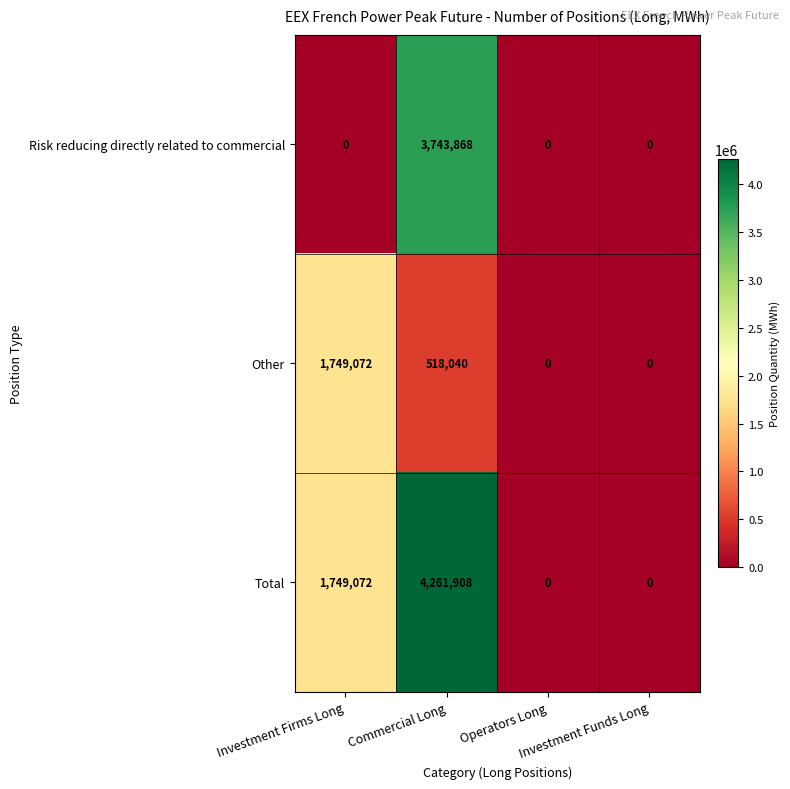

Count the number of data series in this chart.

3